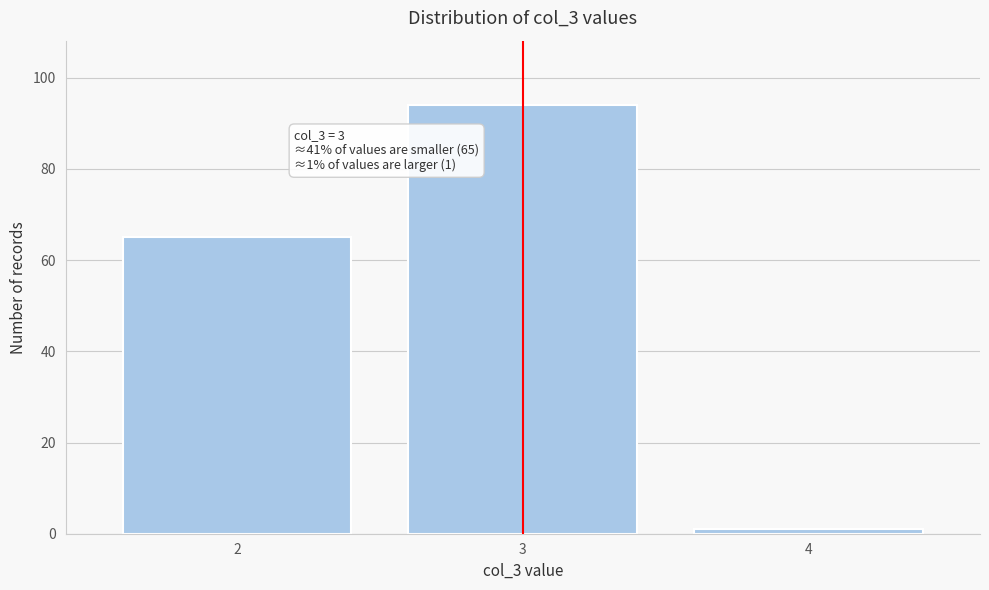

Reading left to right, what are all the values shown in this chart?

2=65	3=94	4=1